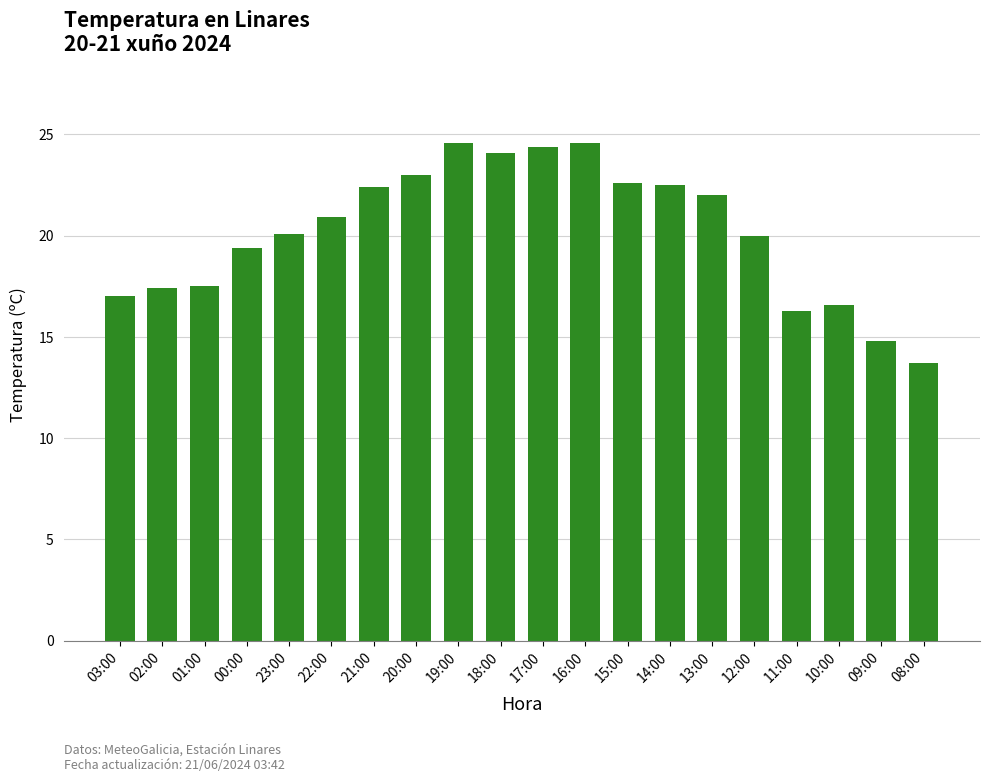

Where is the data nearest to the value 19?

00:00